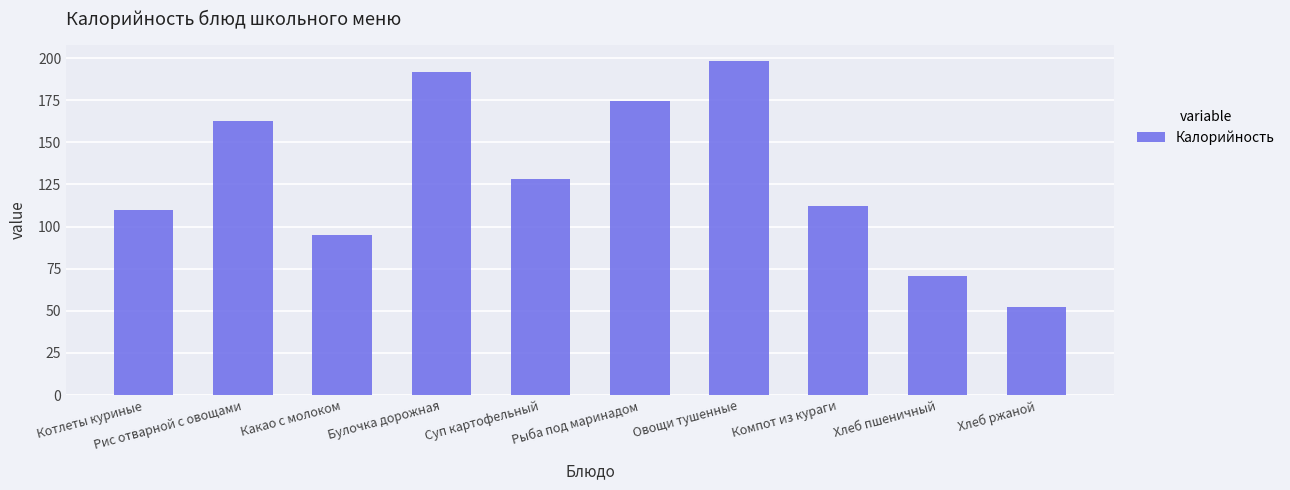

Count the number of data series in this chart.

1